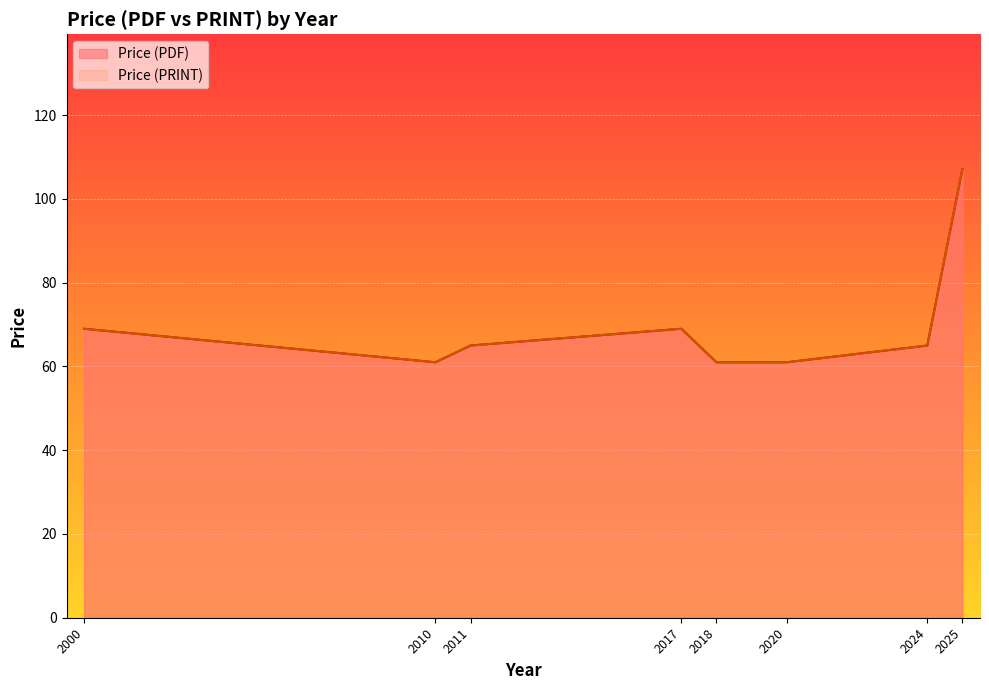

How many lines are shown in the chart?

2